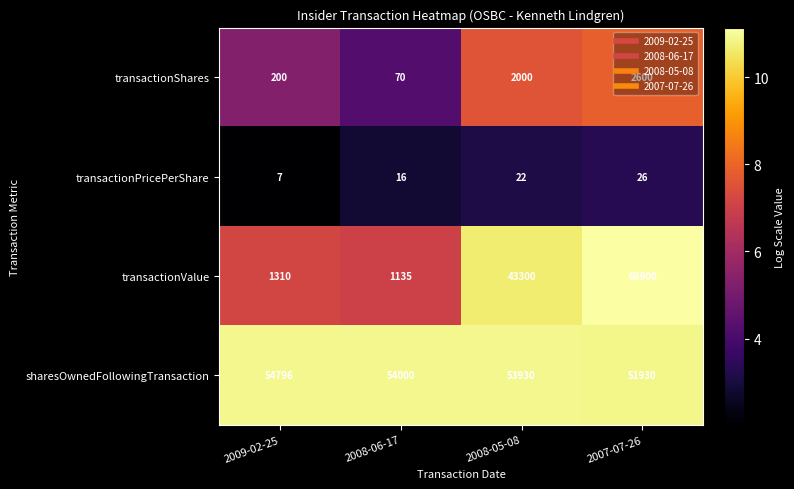

True or false: transactionValue has a value of 68900 at 2007-07-26.

True